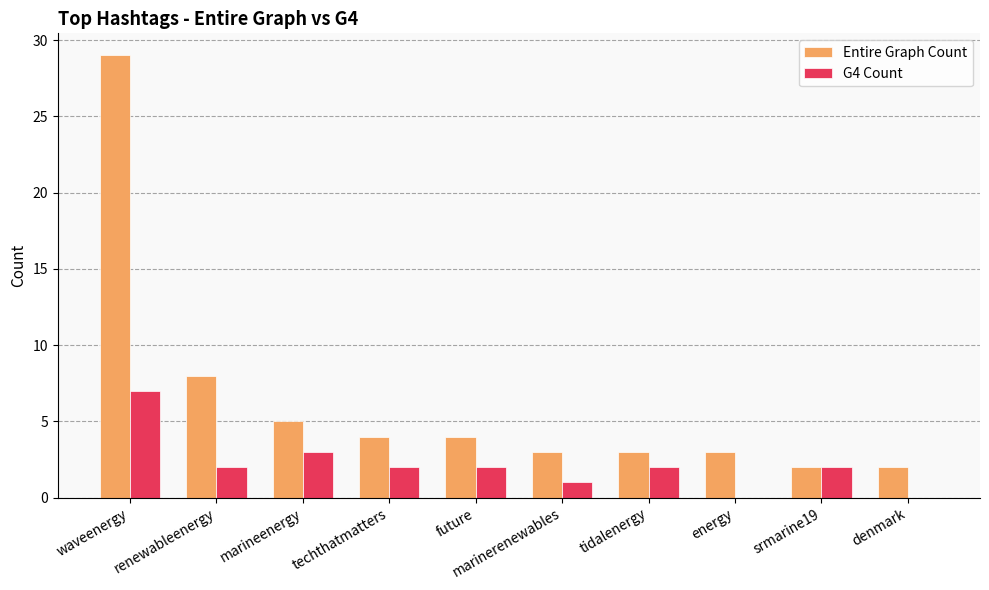

Reading left to right, transcribe all the data shown in this chart.

Entire Graph Count: waveenergy=29	renewableenergy=8	marineenergy=5	techthatmatters=4	future=4	marinerenewables=3	tidalenergy=3	energy=3	srmarine19=2	denmark=2
G4 Count: waveenergy=7	renewableenergy=2	marineenergy=3	techthatmatters=2	future=2	marinerenewables=1	tidalenergy=2	energy=0	srmarine19=2	denmark=0